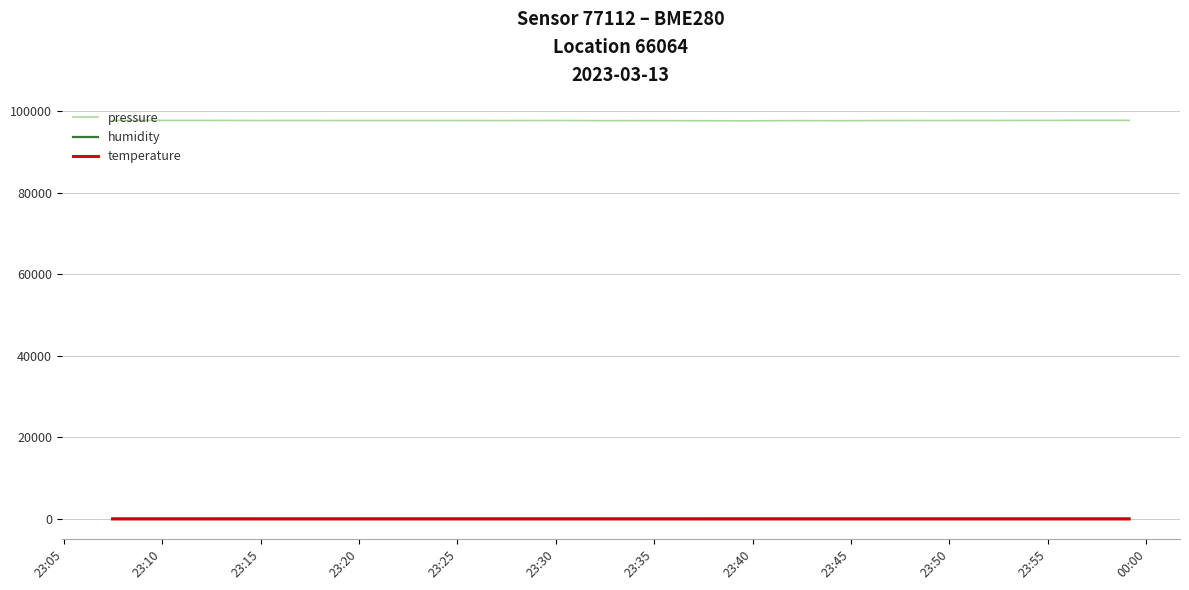

What is the greatest value displayed?

97814.2